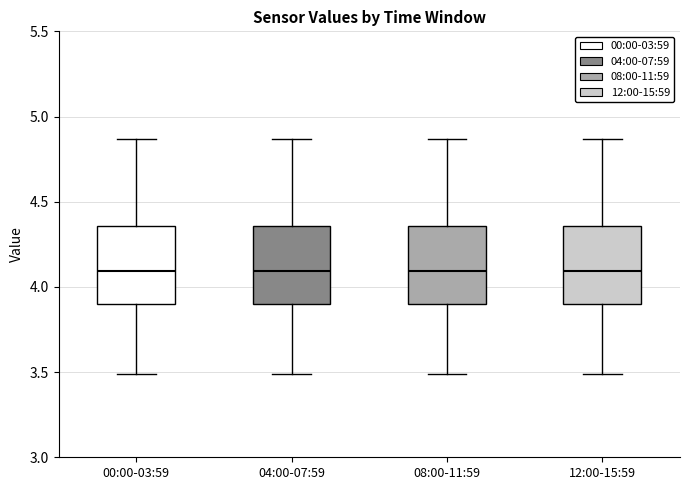

Where is the upper edge of the box for 08:00-11:59 on the y-axis? The values are not printed on the chart, so give them approximately, as read against the axis.

4.35